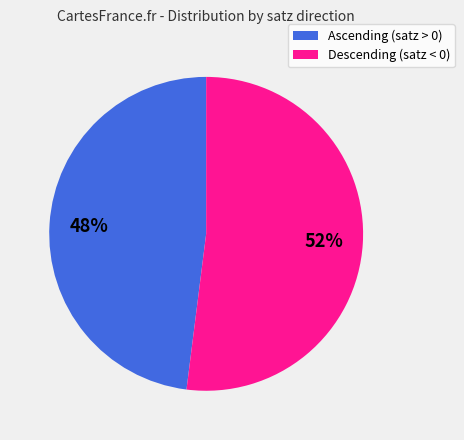

To the nearest percent, what is the average slice percentage?

50%